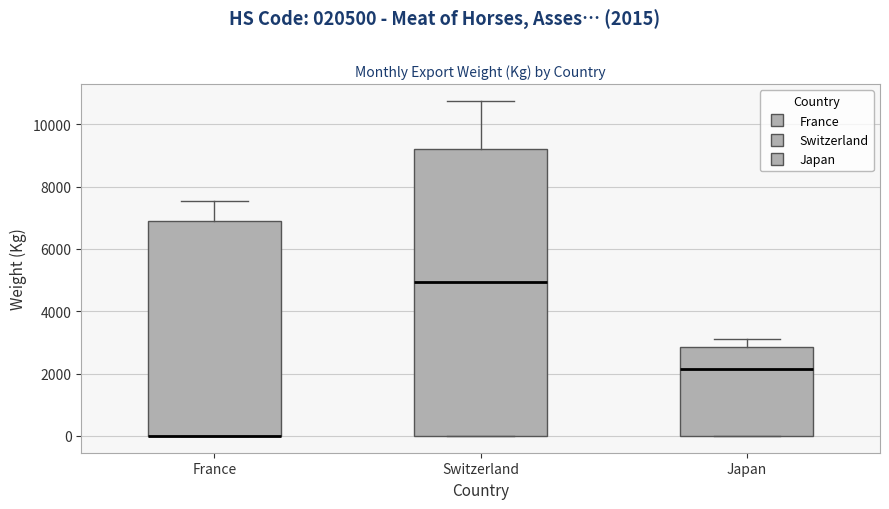

Reading left to right, read every box against the y-axis: the position of its median line, the range the box covers, and the ends of its whiskers. The values are not printed on the chart, so give them approximately, as read against the axis.

France: median 0 (drawn on the box's lower edge), box 0 to 7000, whiskers 0 to 7600
Switzerland: median 5000, box 0 to 9200, whiskers 0 to 10800
Japan: median 2200, box 0 to 2800, whiskers 0 to 3200